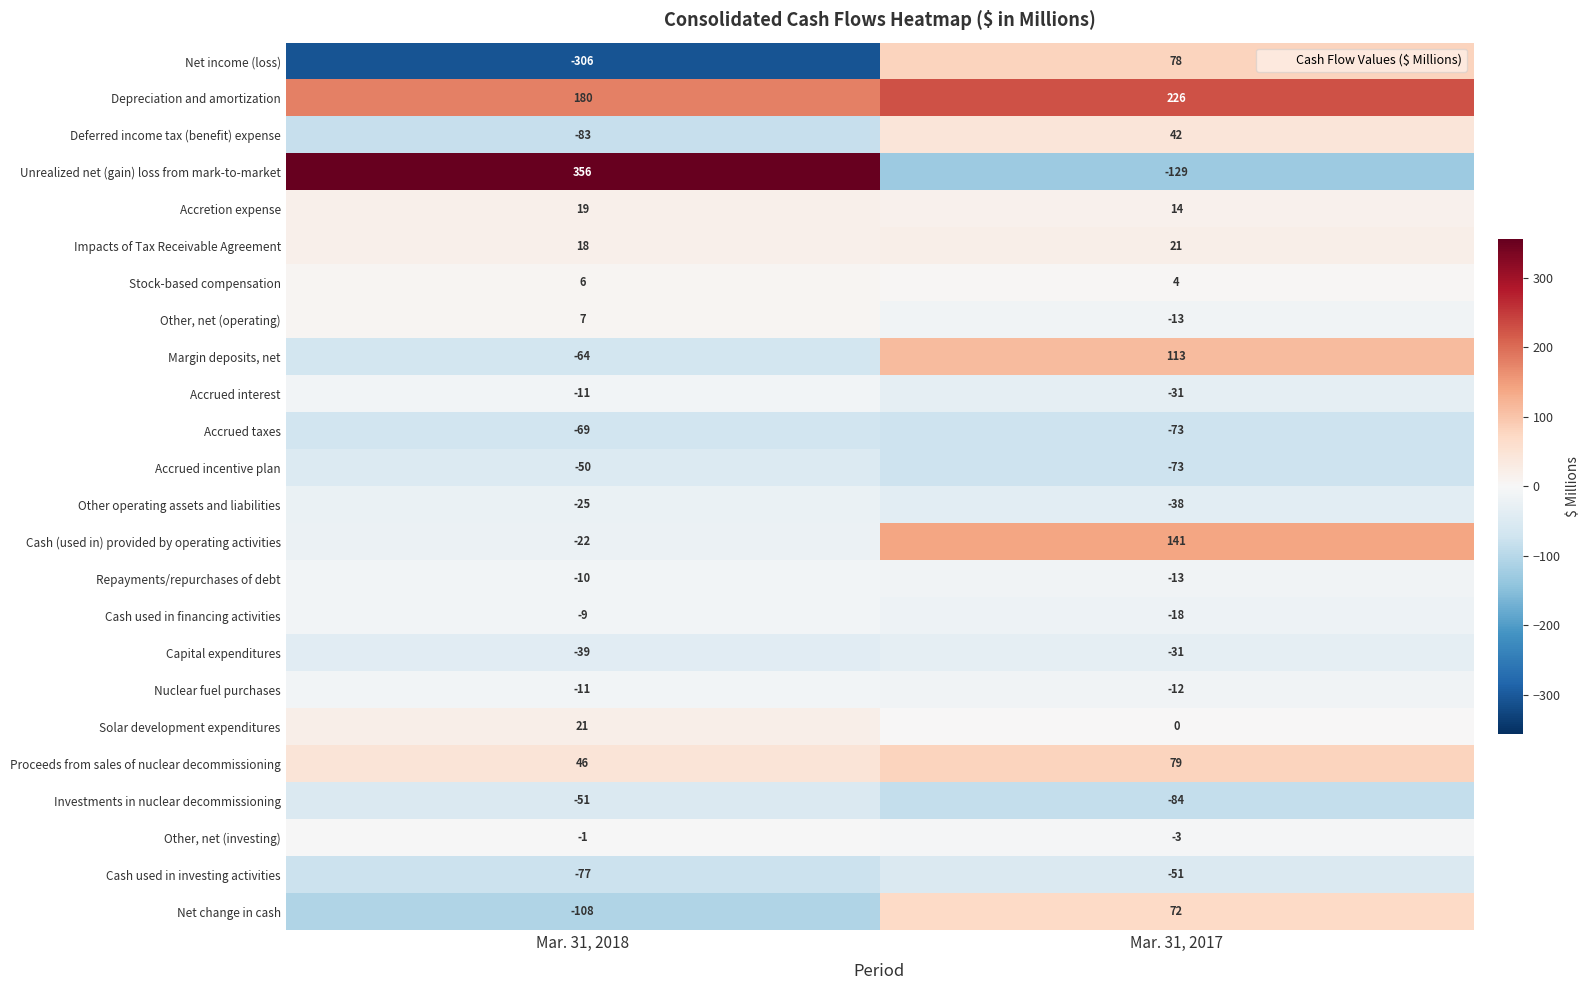

Which series has the largest total across all categories?

Depreciation and amortization